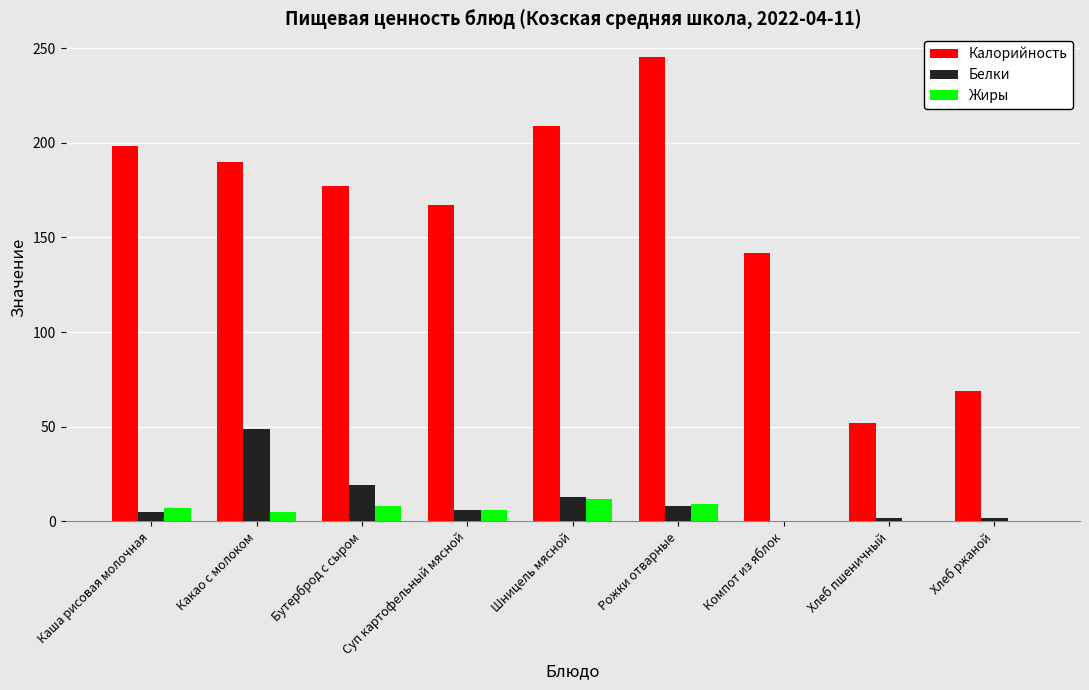

What is the total value across all series at Шницель мясной?

234.0